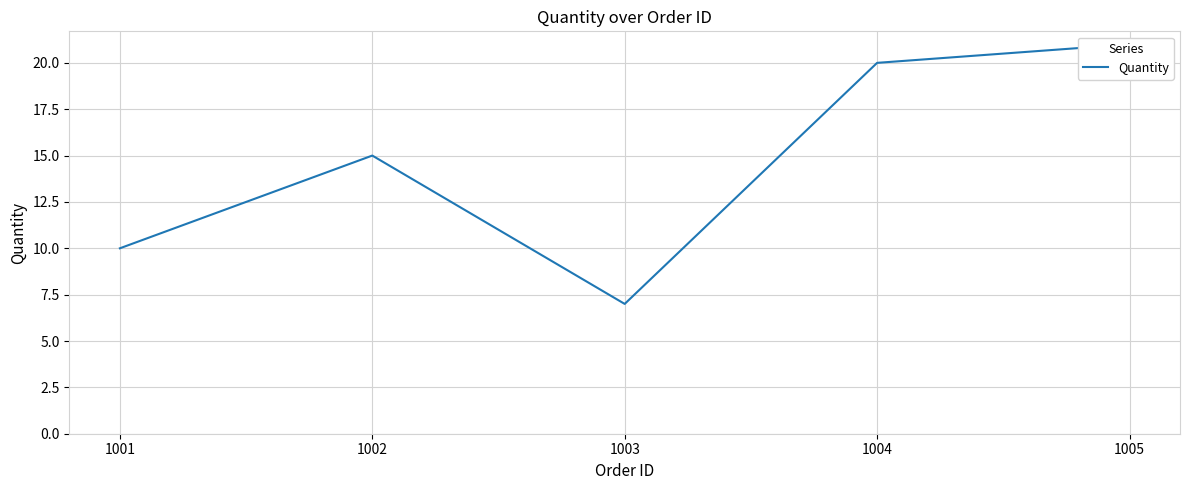

How many points are lower than both their immediate neighbors (excluding endpoints)?

1